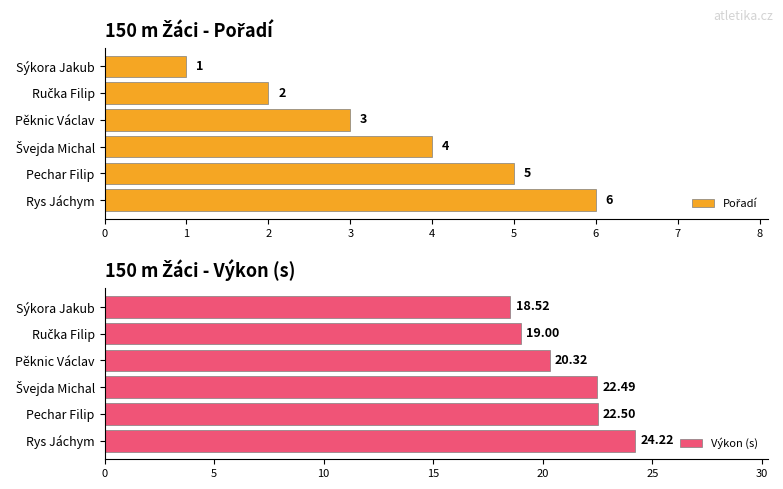

How many data points does each series have?

6